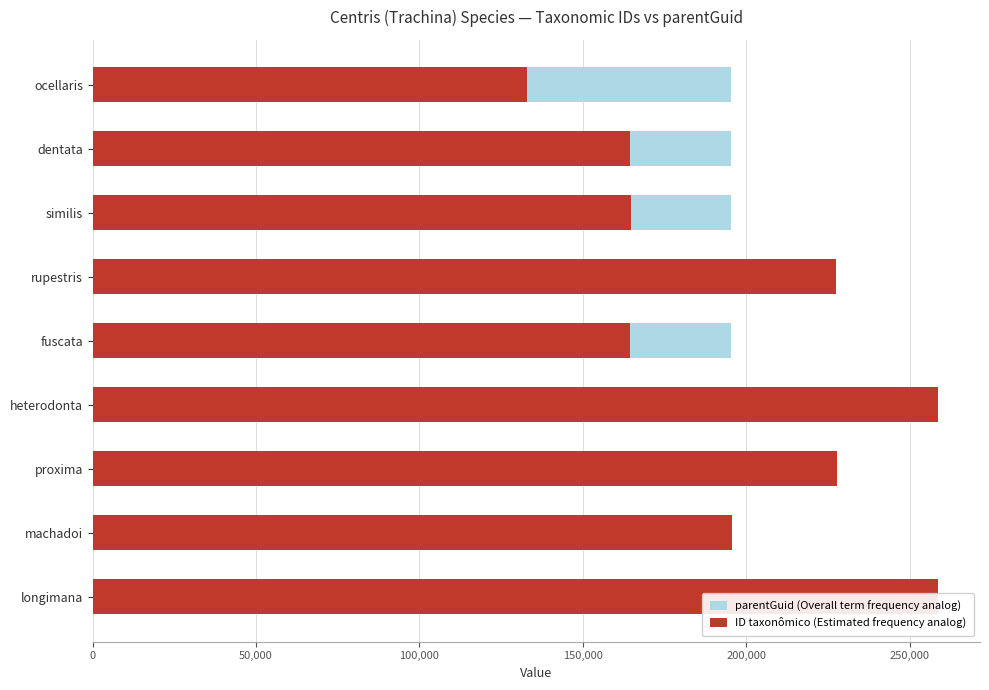

Which series has the largest range (max minus min)?

ID taxonômico (Estimated frequency analog)